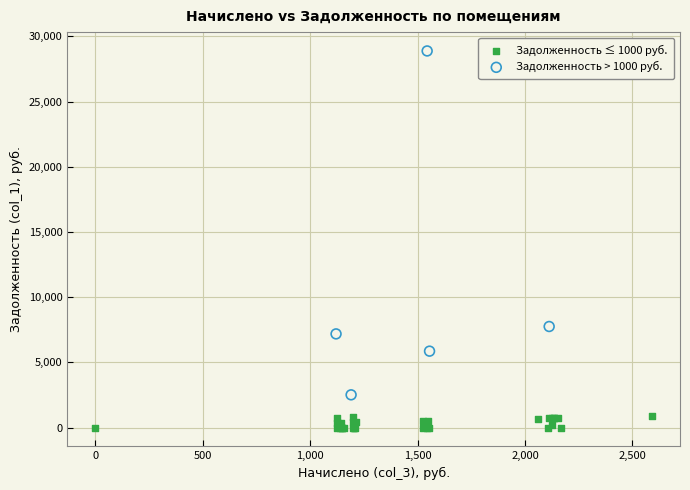

Which series reaches the maximum Y coordinate?

Задолженность > 1000 руб.